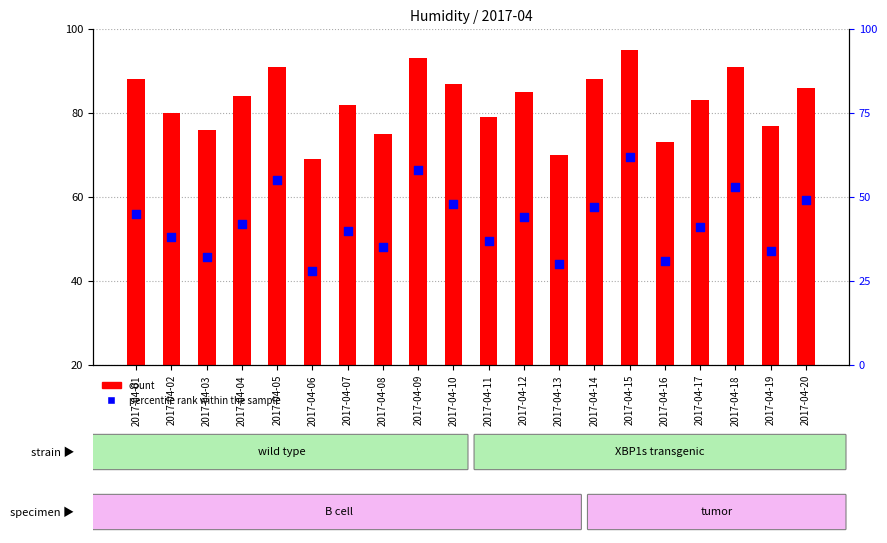

Which series has the largest total across all categories?

count